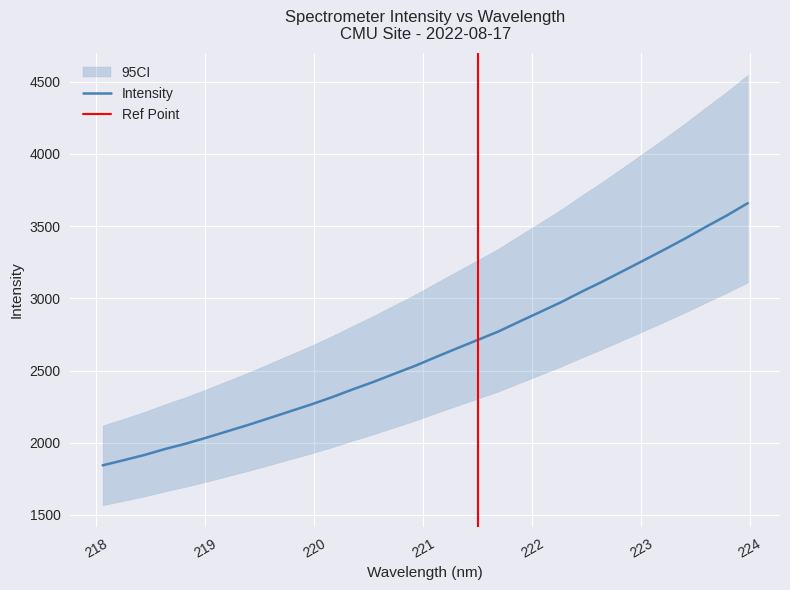

What is the average value?

2629.0